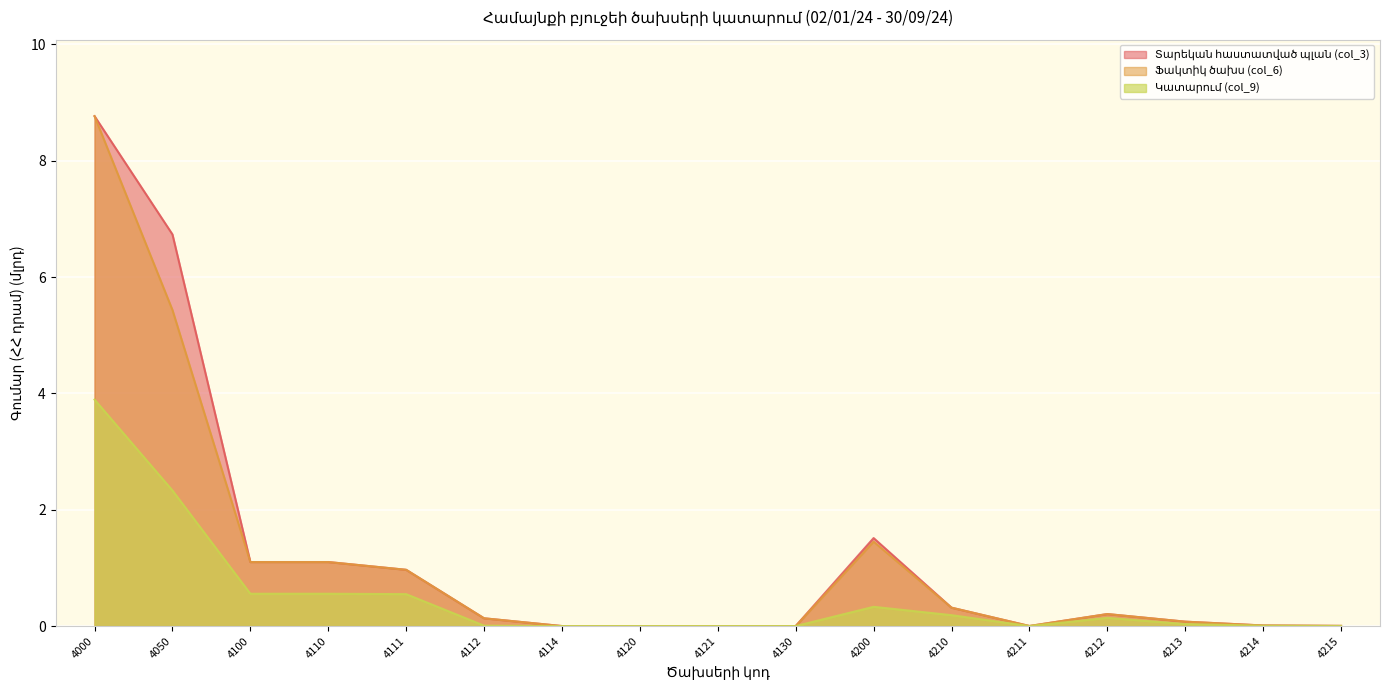

What is the sum of the Ֆակտիկ ծախս (col_6) values at 4213 and 4110?

1.2